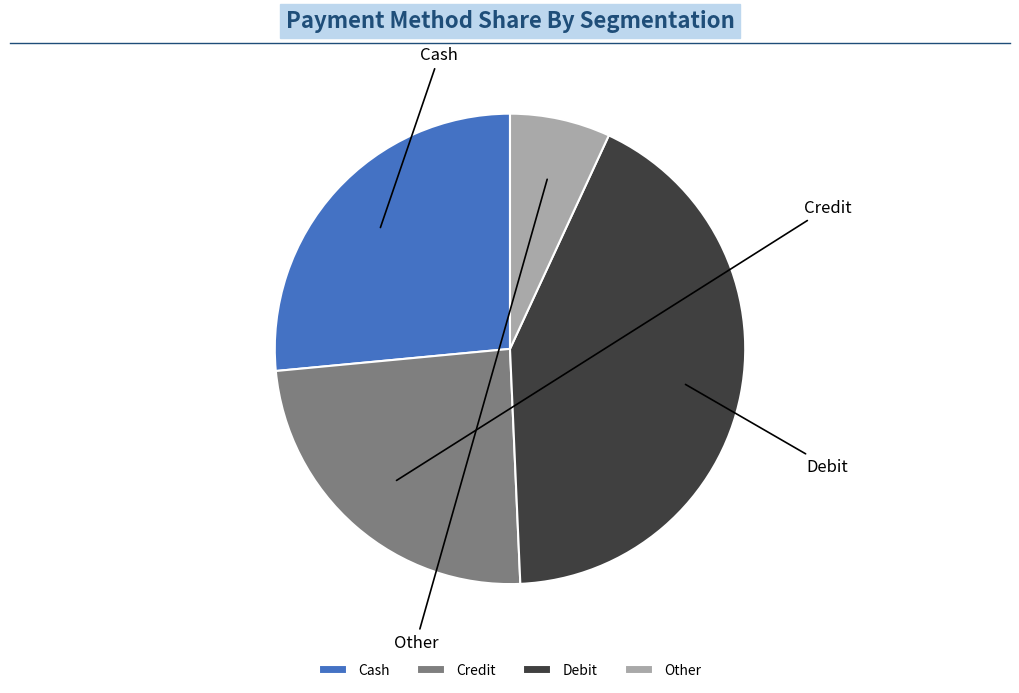

What portion of the pie excludes Credit?

75.8%